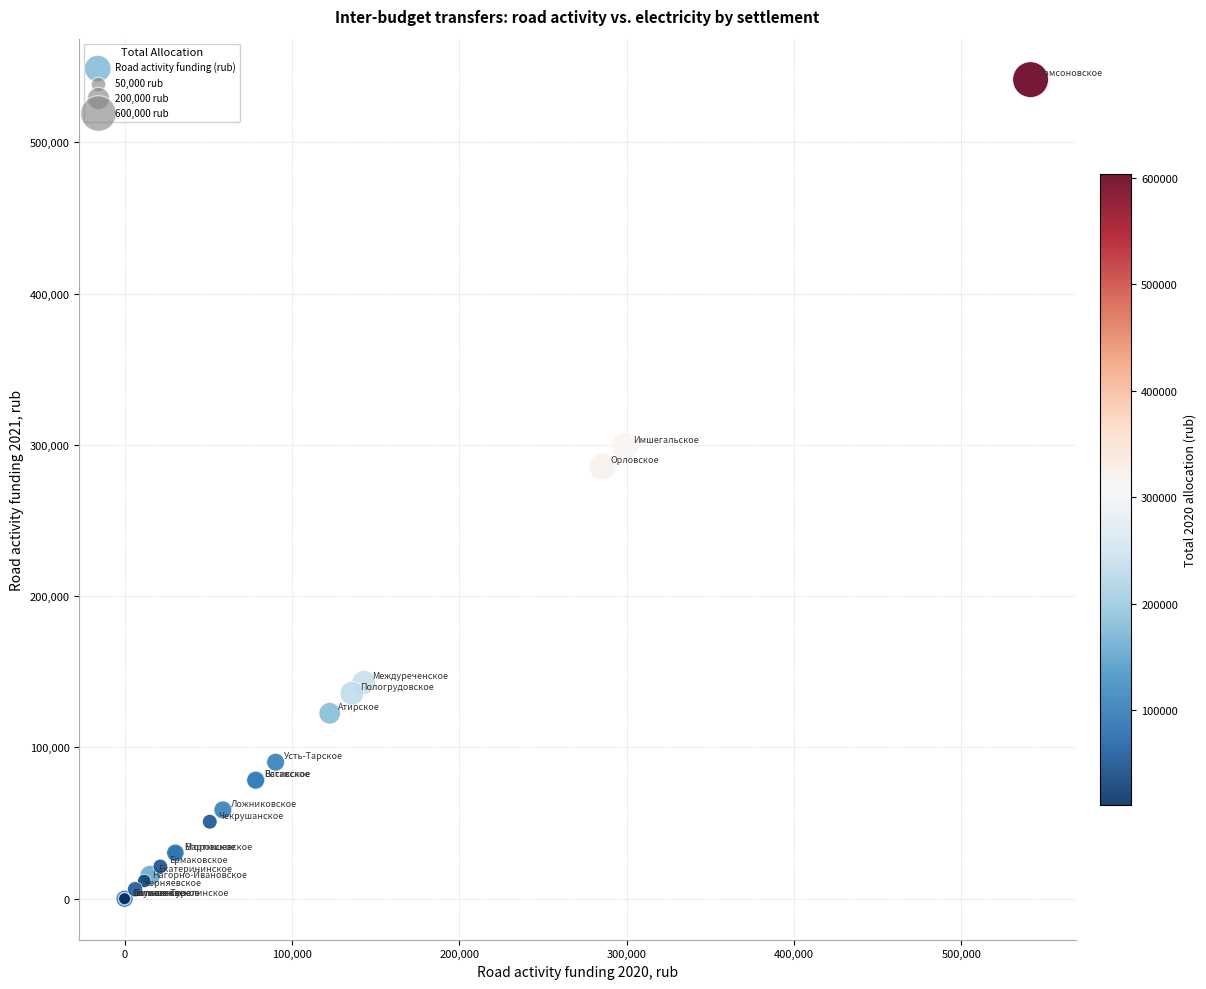

What Y value in the scatter plot is closest to 270733?

285714